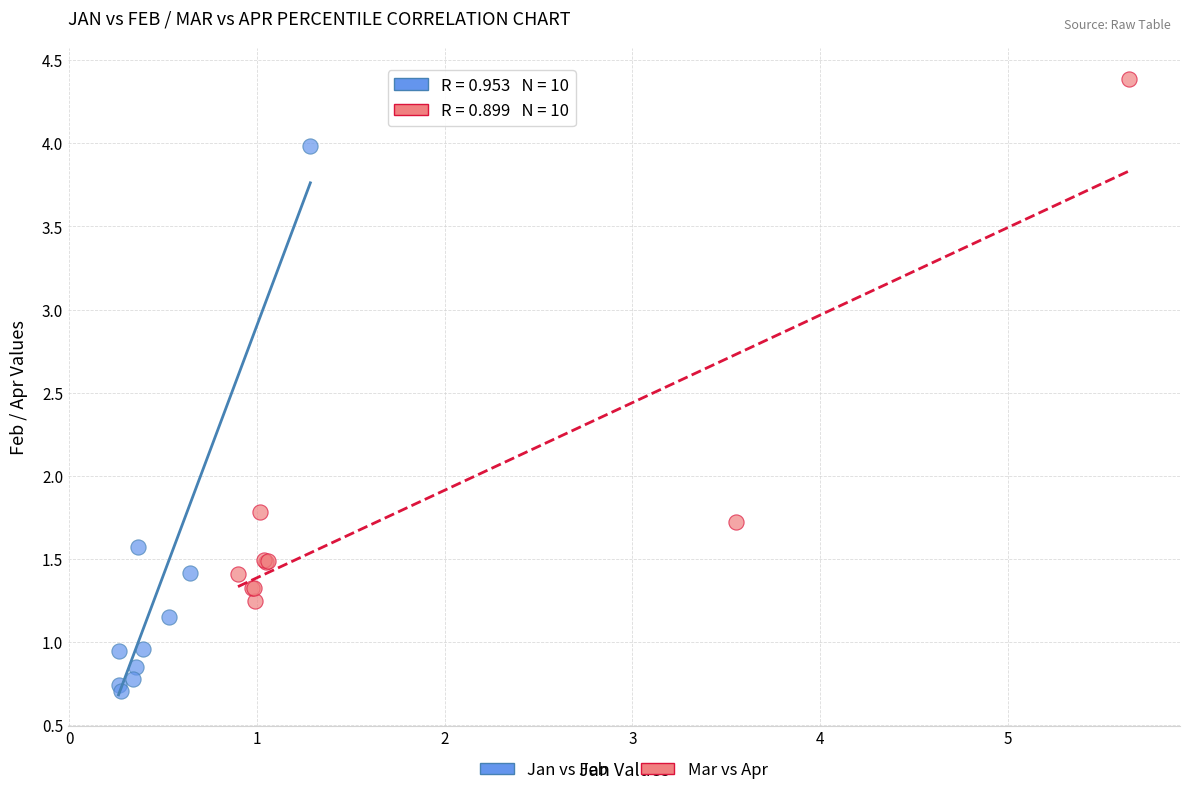

What are all the series names shown in the legend?

Jan vs Feb, Mar vs Apr